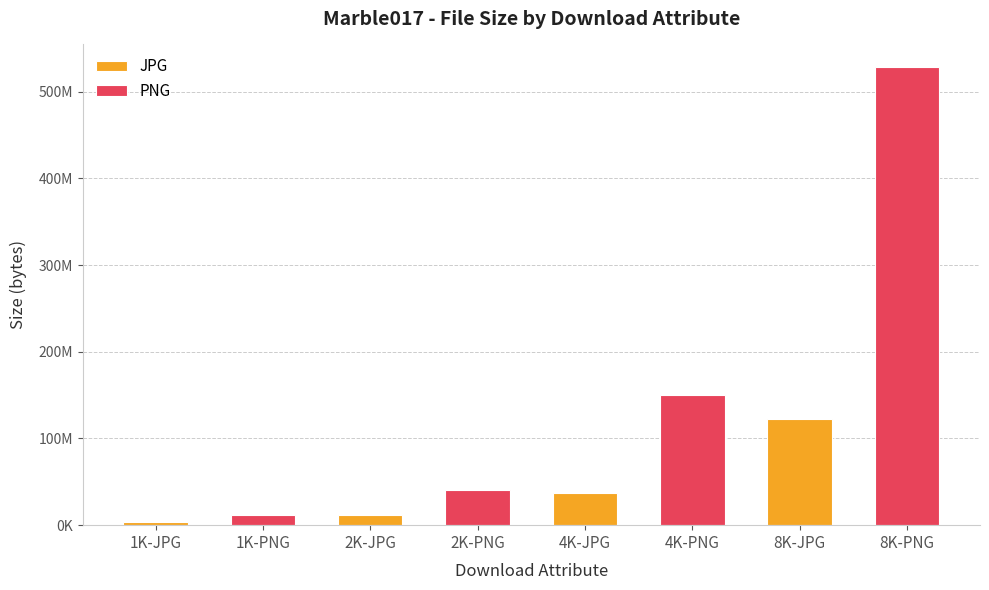

Which category has the lowest value across all series?

1K-JPG